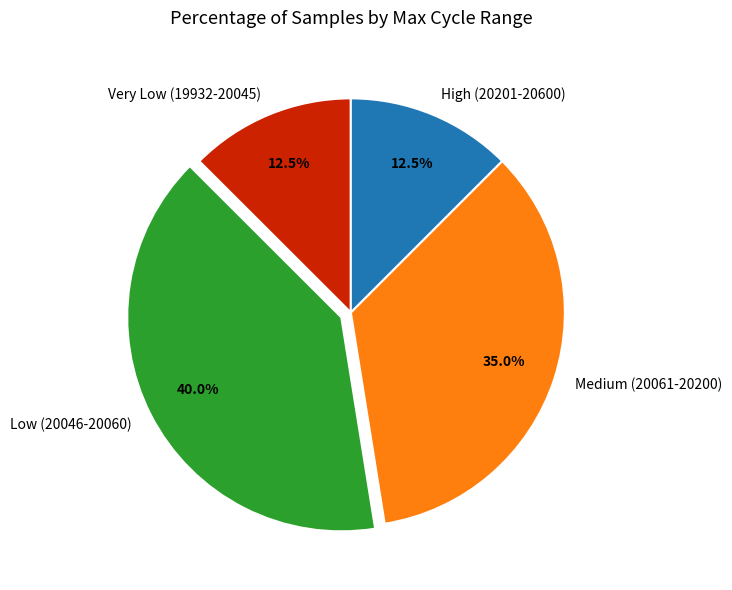

Does Very Low (19932-20045) account for over 50% of the chart?

No